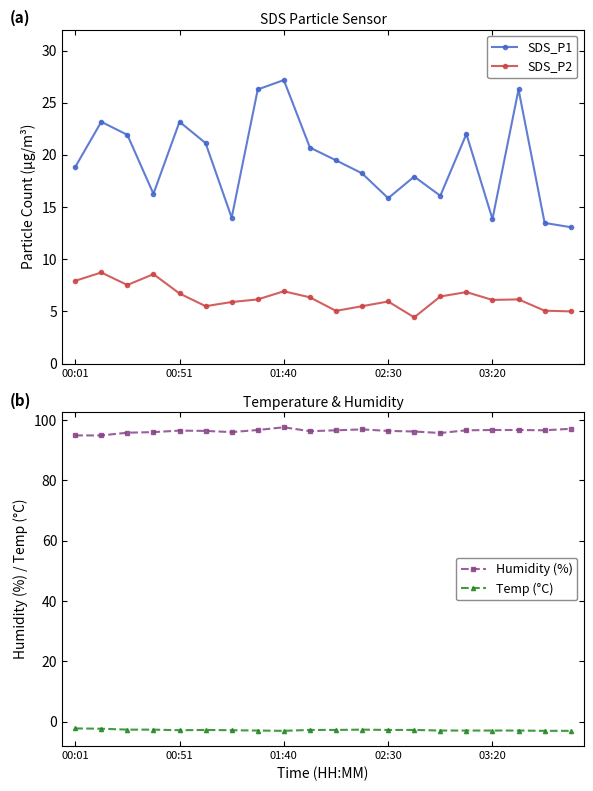

In SDS_P1, how many points are higher than both neighbors (excluding endpoints)?

6